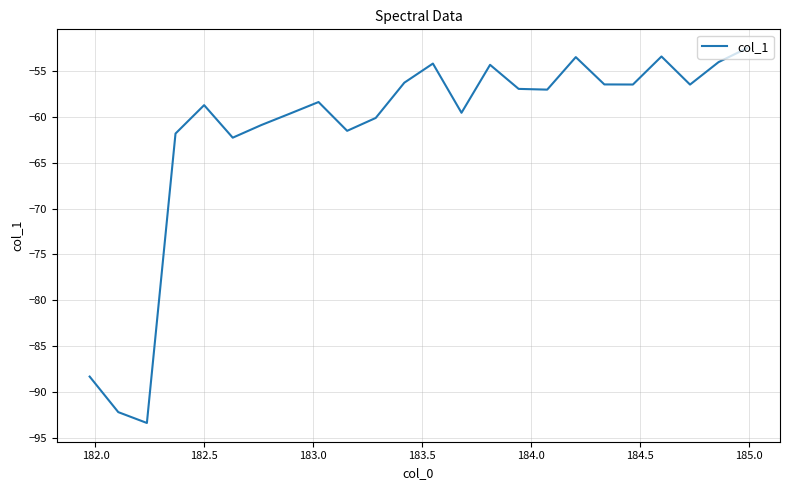

What is the difference between the maximum and minimum values?

40.9